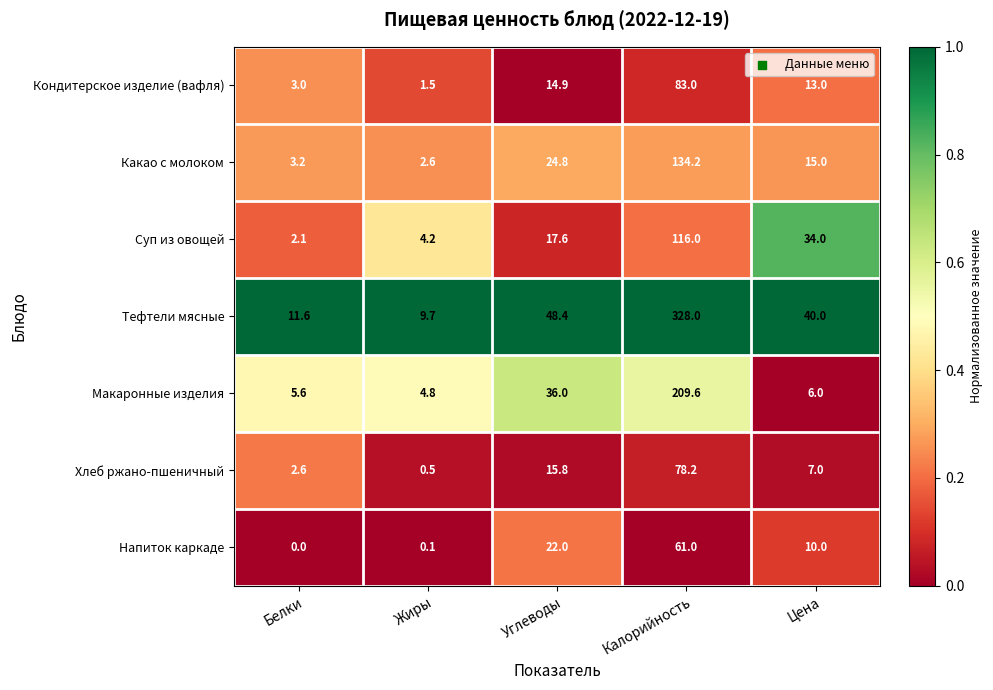

What is the sum of the Хлеб ржано-пшеничный values at Углеводы and Белки?

18.4